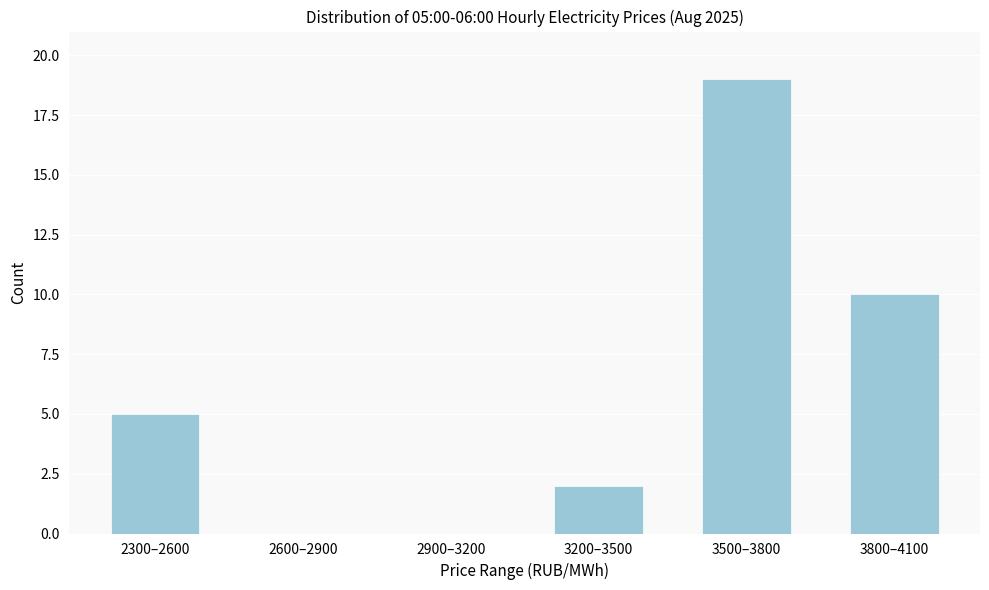

Reading left to right, transcribe all the data shown in this chart.

2300–2600=5	2600–2900=0	2900–3200=0	3200–3500=2	3500–3800=19	3800–4100=10